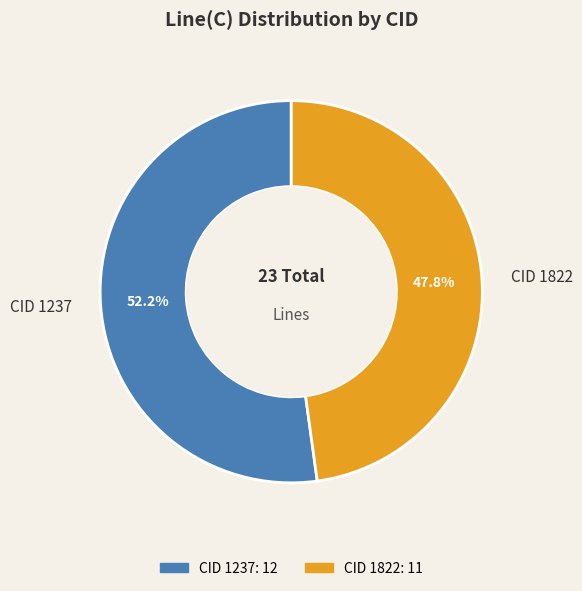

Rank the categories by value from highest to lowest.

CID 1237, CID 1822